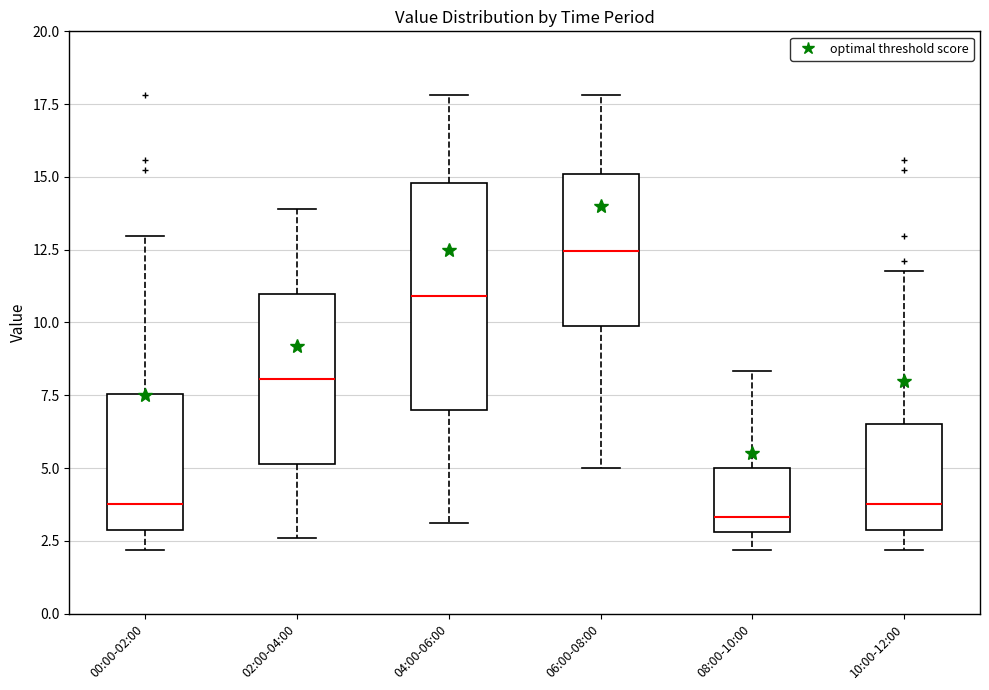

Comparing the boxes themselves (not the whiskers), which one is the tallest?

04:00-06:00